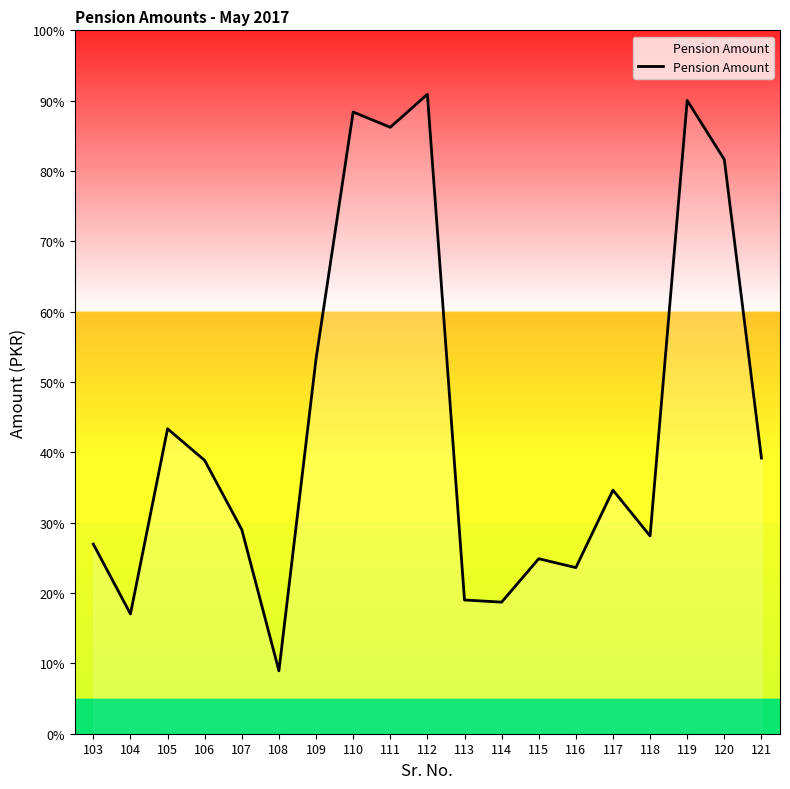

At which category does the chart reach its minimum across all series?

108